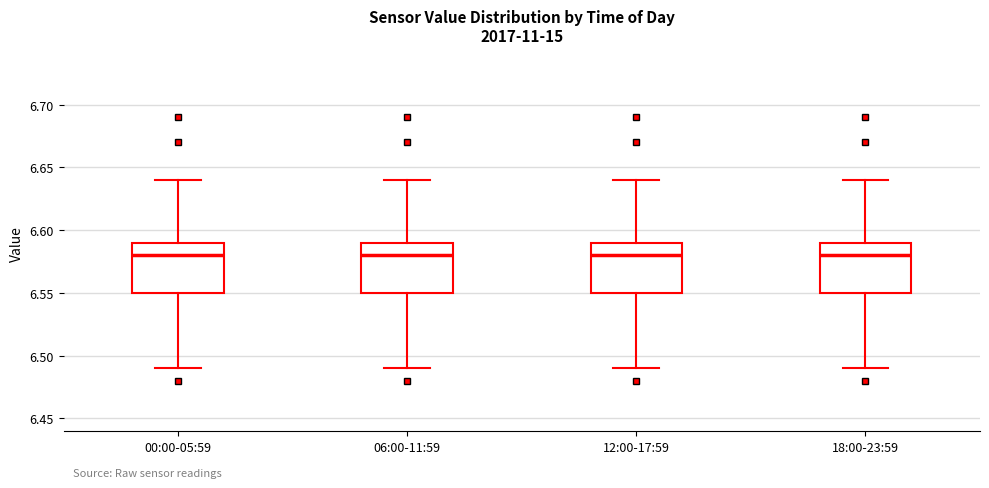

Reading left to right, read every box against the y-axis: the position of its median line, the range the box covers, and the ends of its whiskers. The values are not printed on the chart, so give them approximately, as read against the axis.

00:00-05:59: median 6.58, box 6.55 to 6.59, whiskers 6.49 to 6.64
06:00-11:59: median 6.58, box 6.55 to 6.59, whiskers 6.49 to 6.64
12:00-17:59: median 6.58, box 6.55 to 6.59, whiskers 6.49 to 6.64
18:00-23:59: median 6.58, box 6.55 to 6.59, whiskers 6.49 to 6.64